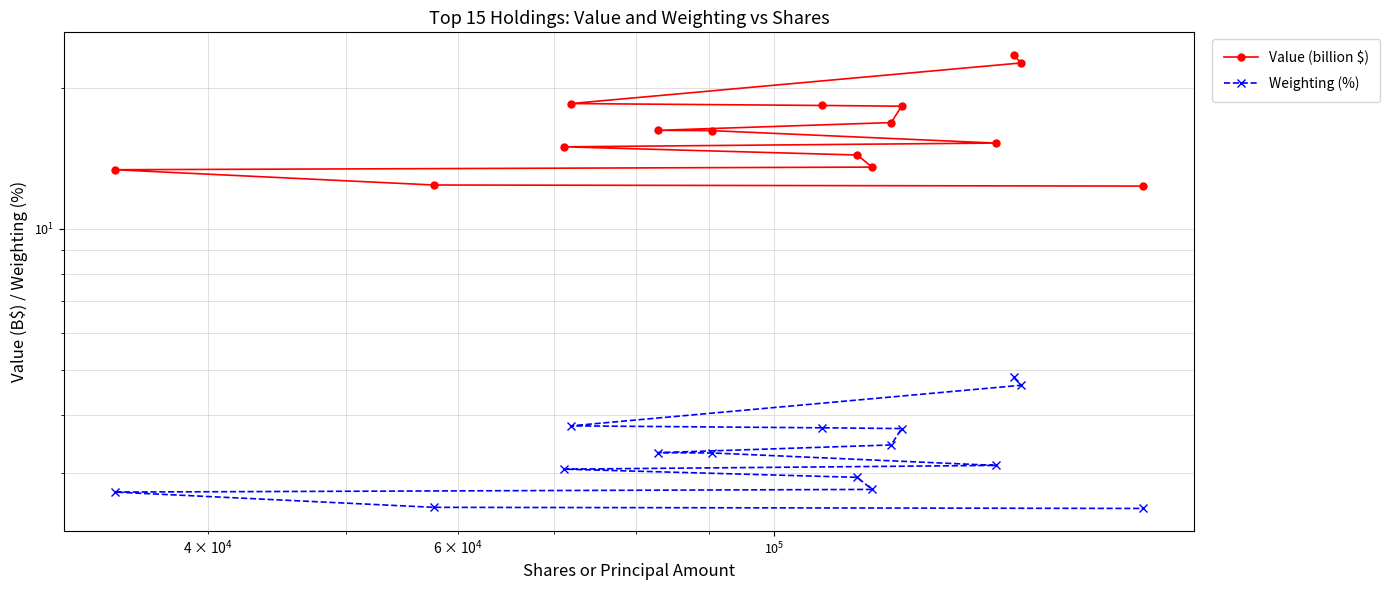

Is the value of Weighting (%) at 6 greater than the value of Value (billion $) at $\mathdefault{10^{3}}$?

No